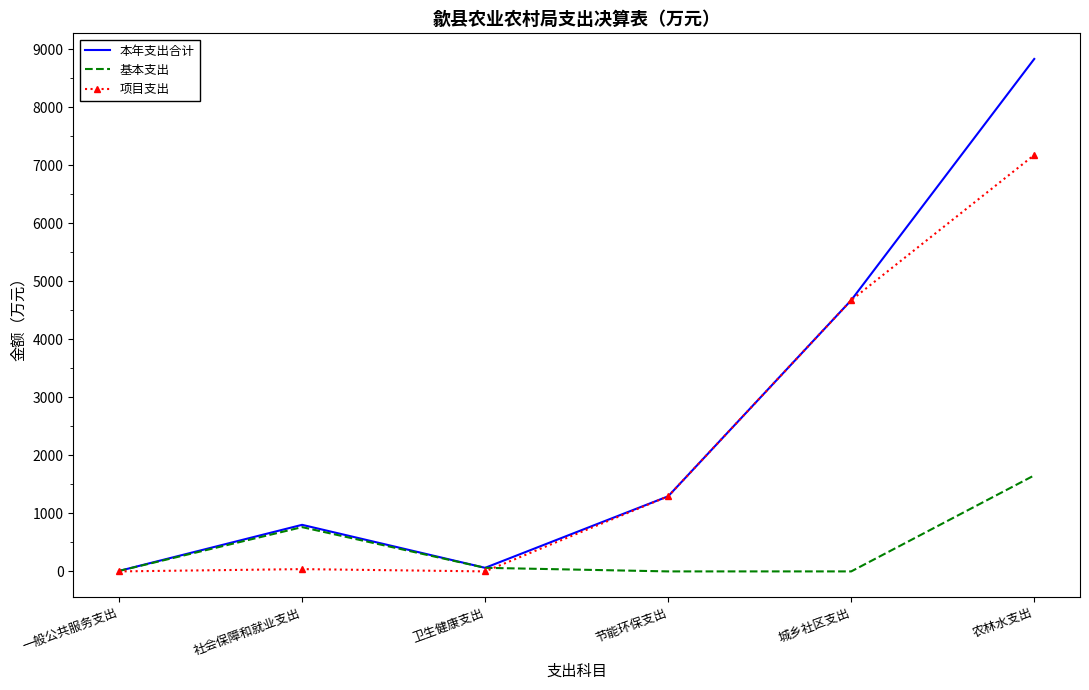

Which series has the widest spread of values?

本年支出合计